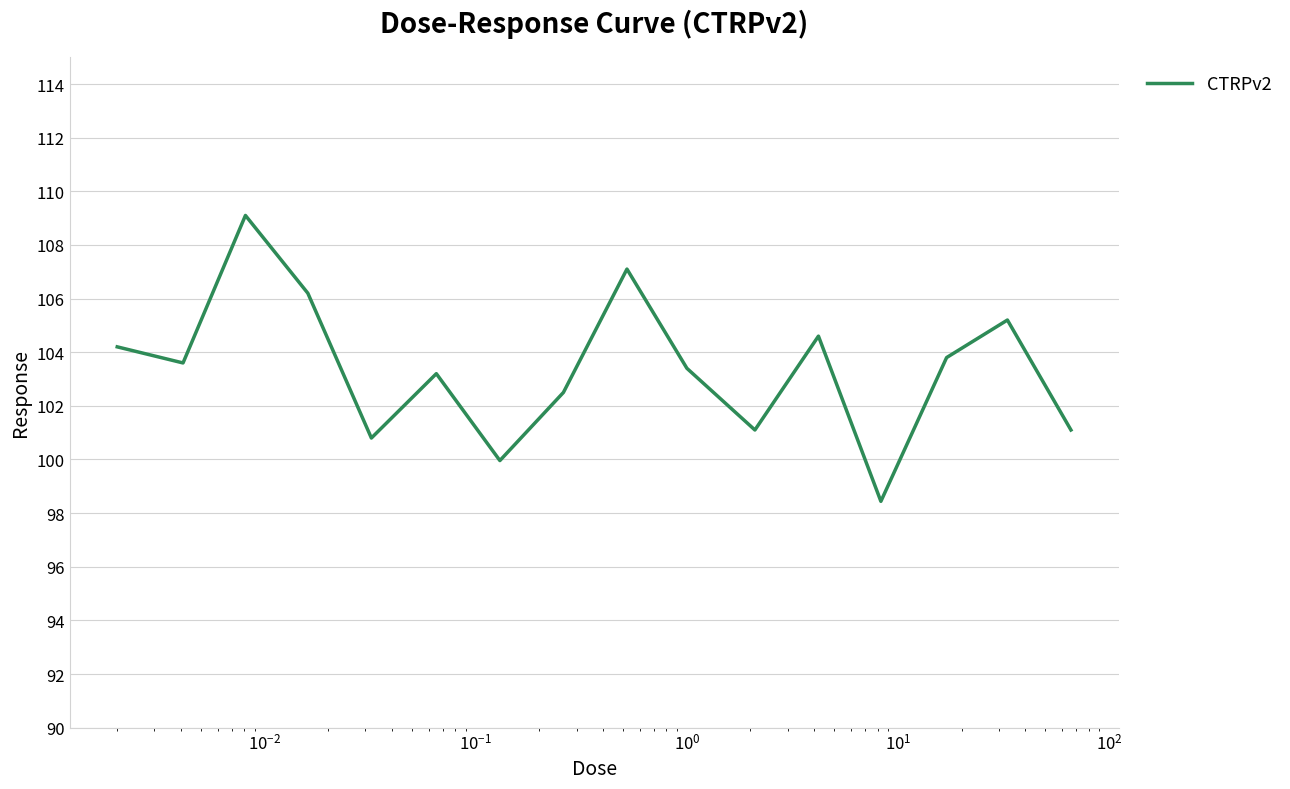

What is the difference between the maximum and minimum values?

10.7